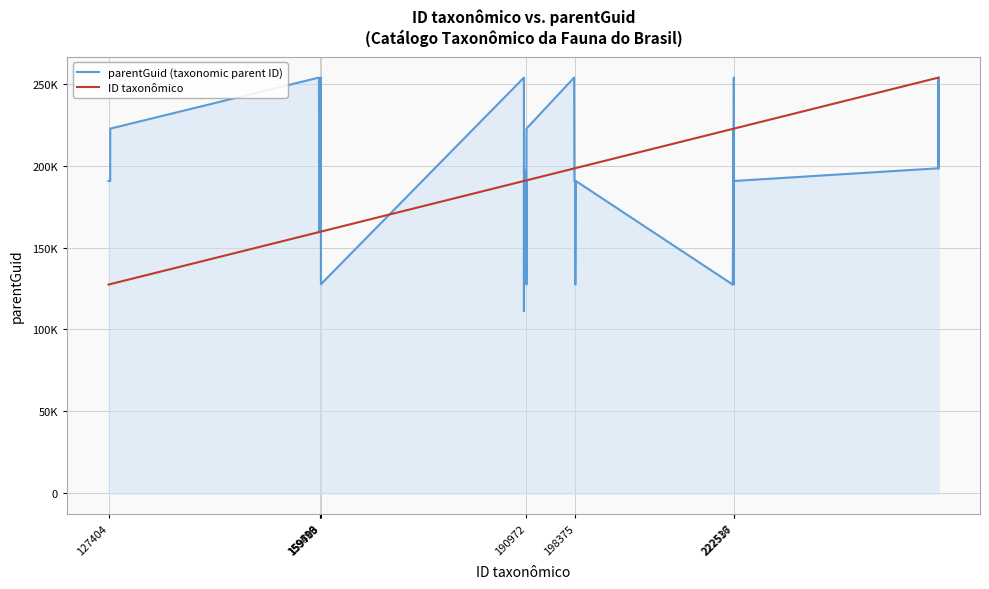

Does the chart display data point markers on the line(s)?

No